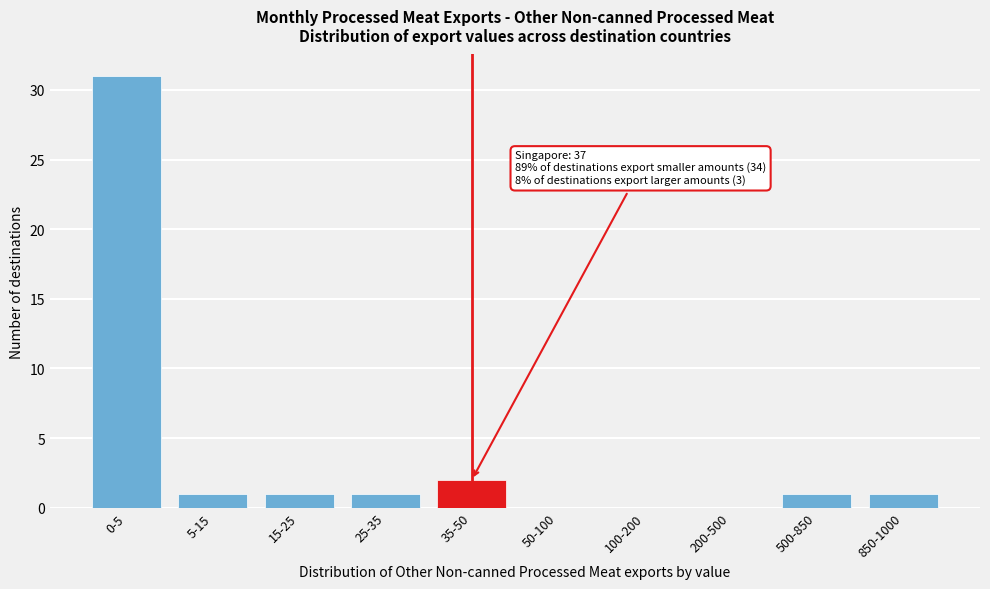

Reading left to right, transcribe all the data shown in this chart.

0-5=31	5-15=1	15-25=1	25-35=1	35-50=2	50-100=0	100-200=0	200-500=0	500-850=1	850-1000=1